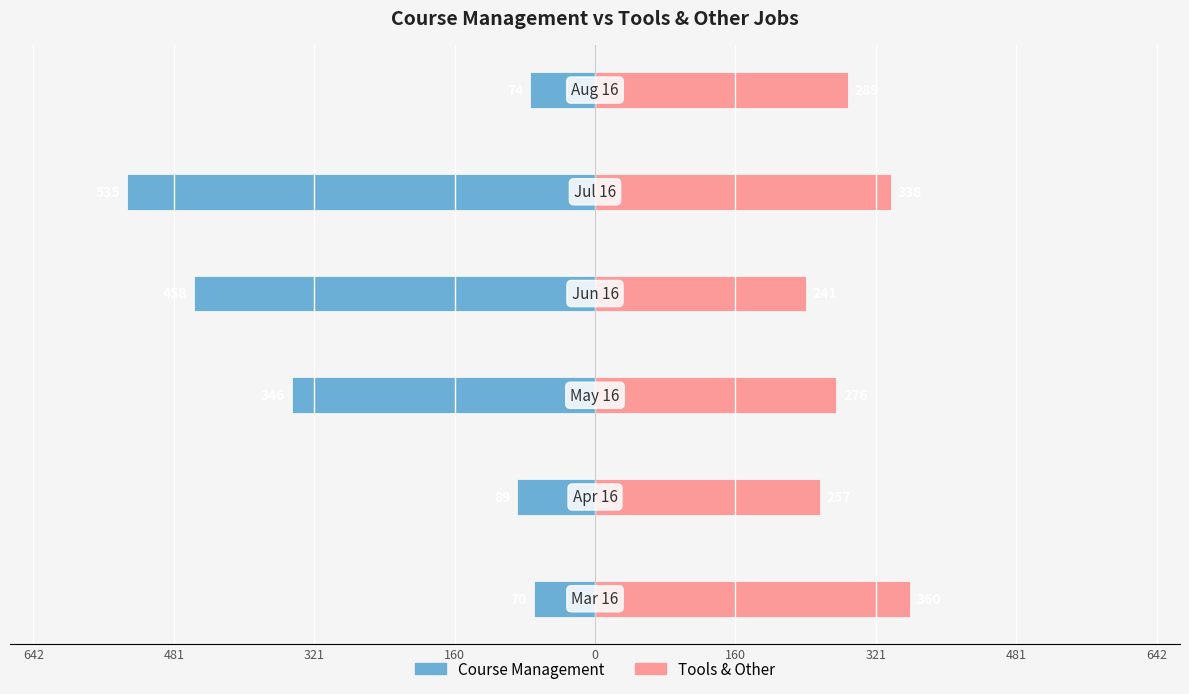

The Course Management series shows -46 at 160. True or false?

False